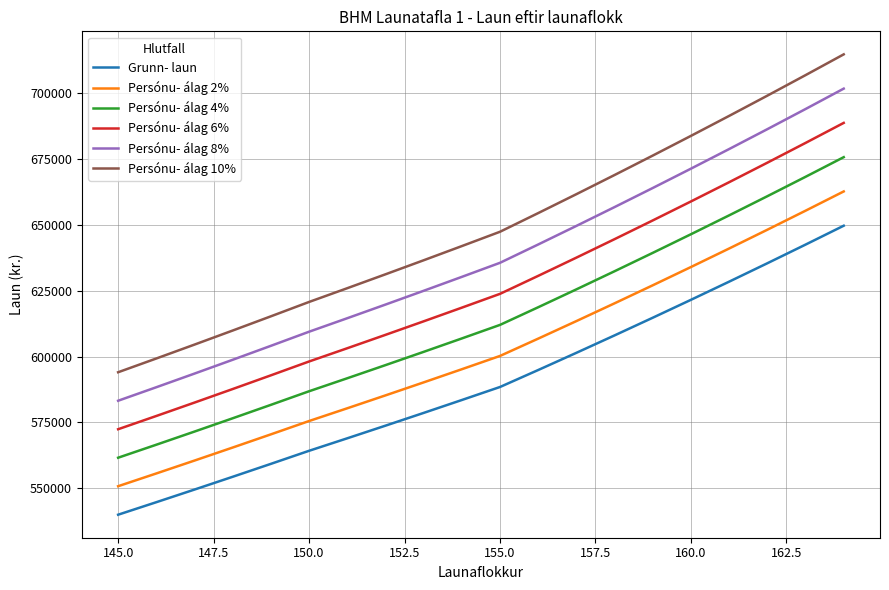

True or false: Persónu- álag 4% and Persónu- álag 8% intersect in this chart.

False